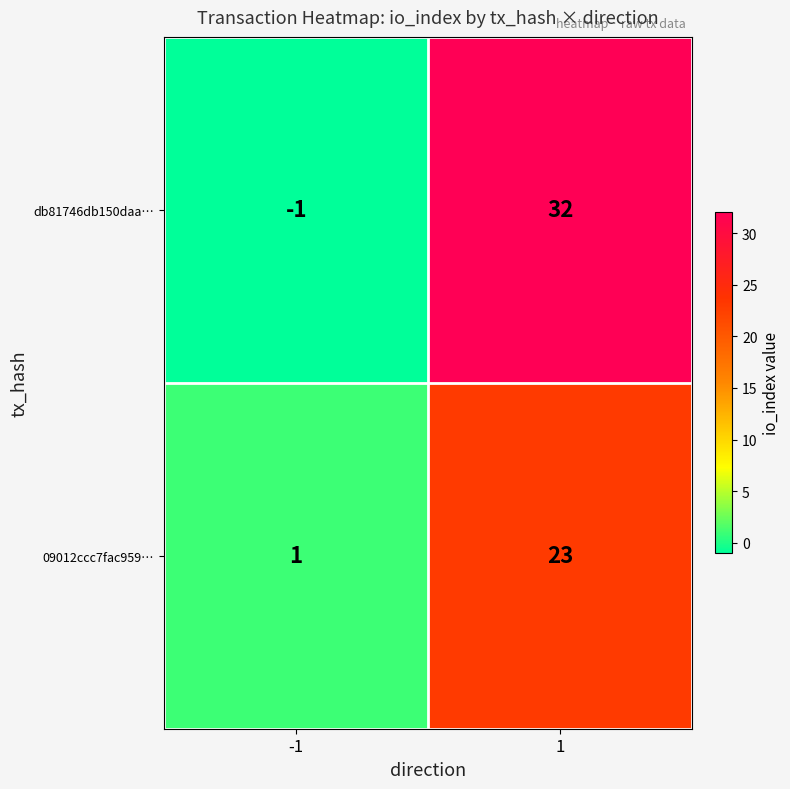

Reading left to right, list all the values displayed in this chart.

db81746db150daa…: -1=-1	1=32
09012ccc7fac959…: -1=1	1=23